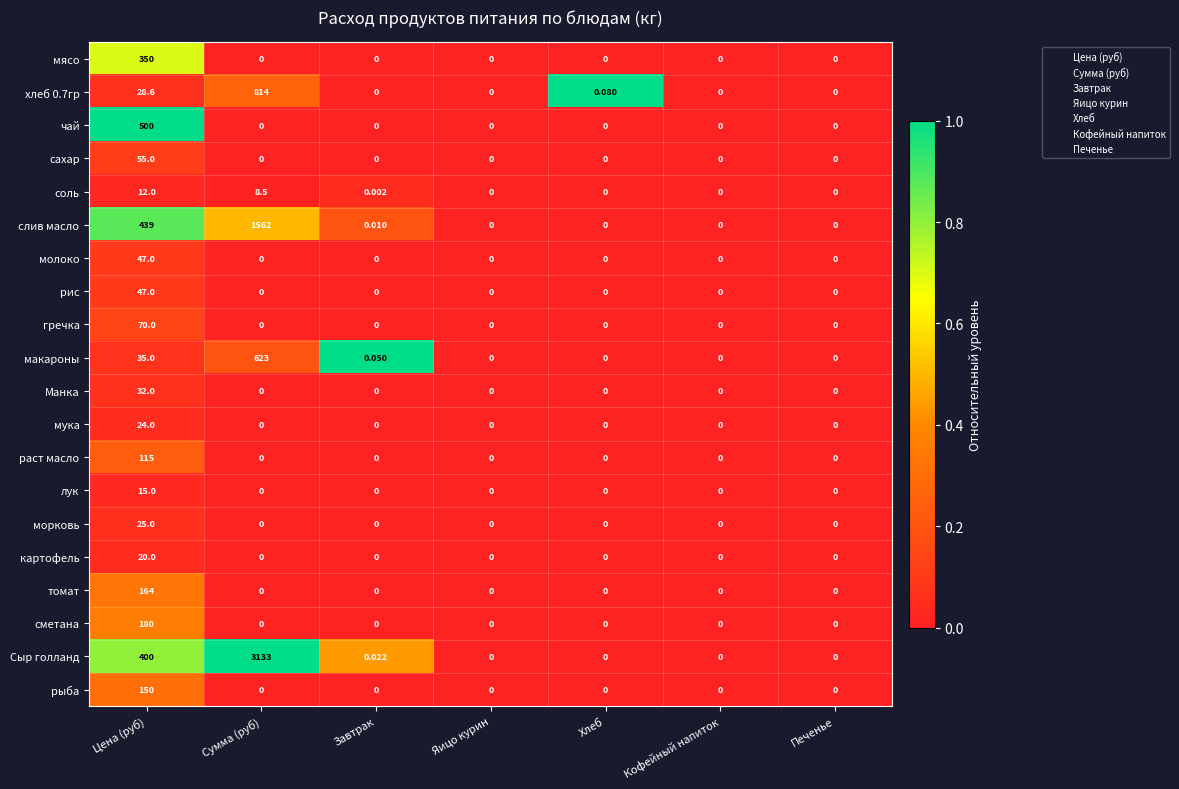

Which series has the largest total across all categories?

Сыр голланд